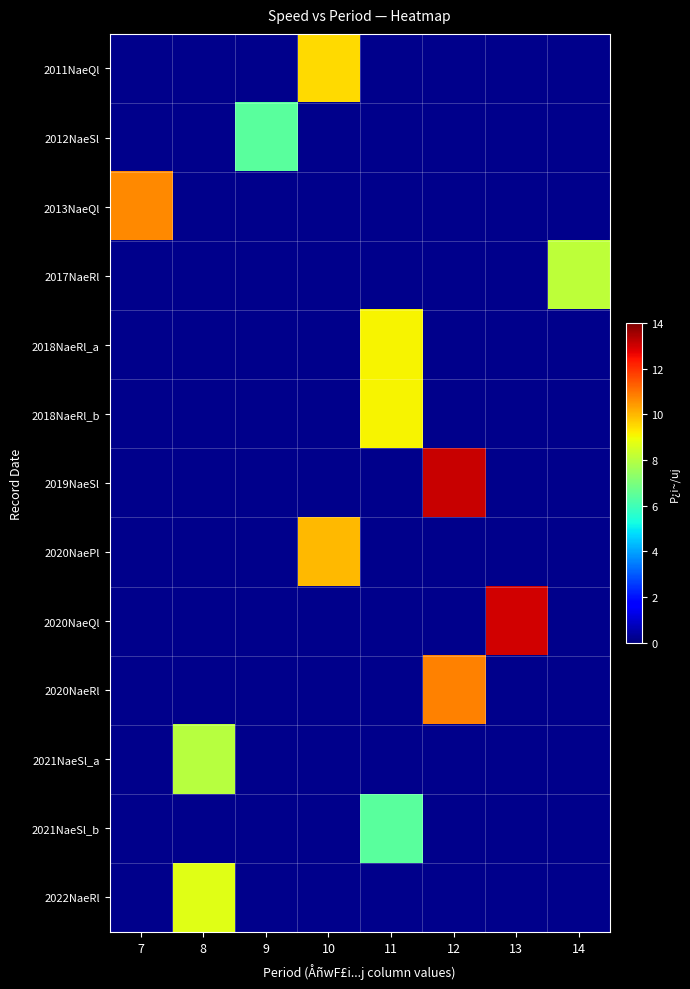

What is the smallest value displayed?

6.4